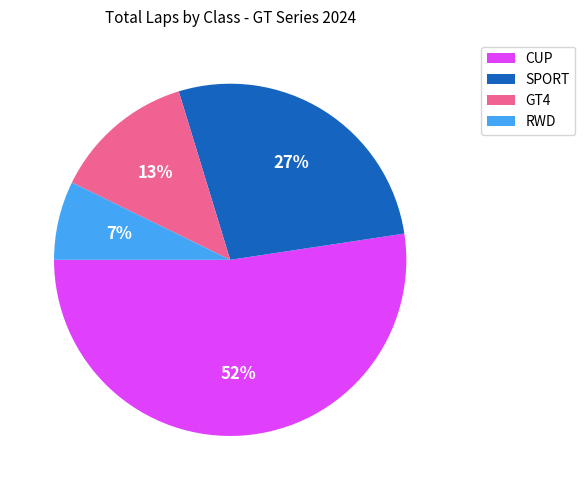

Does any single category account for the majority?

Yes